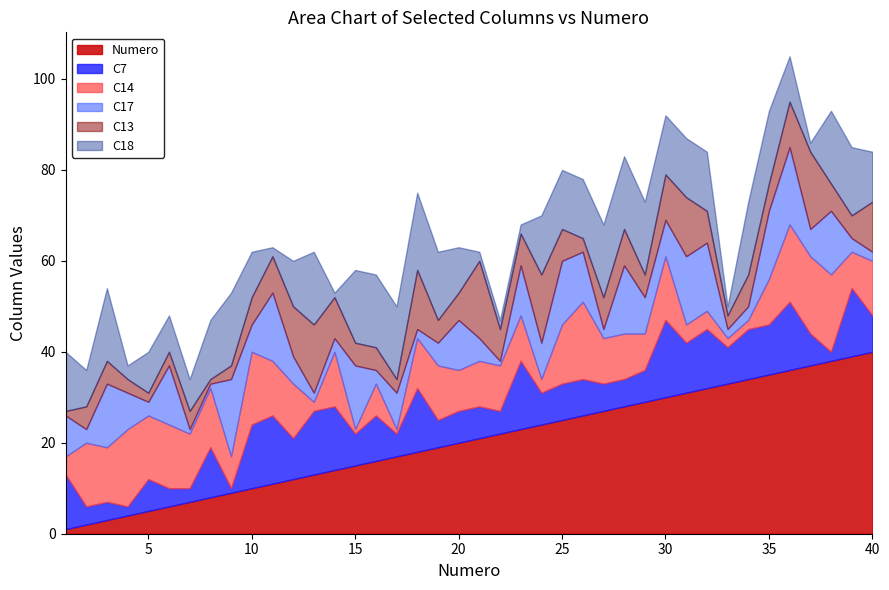

What is the total value across all series at 4?

37